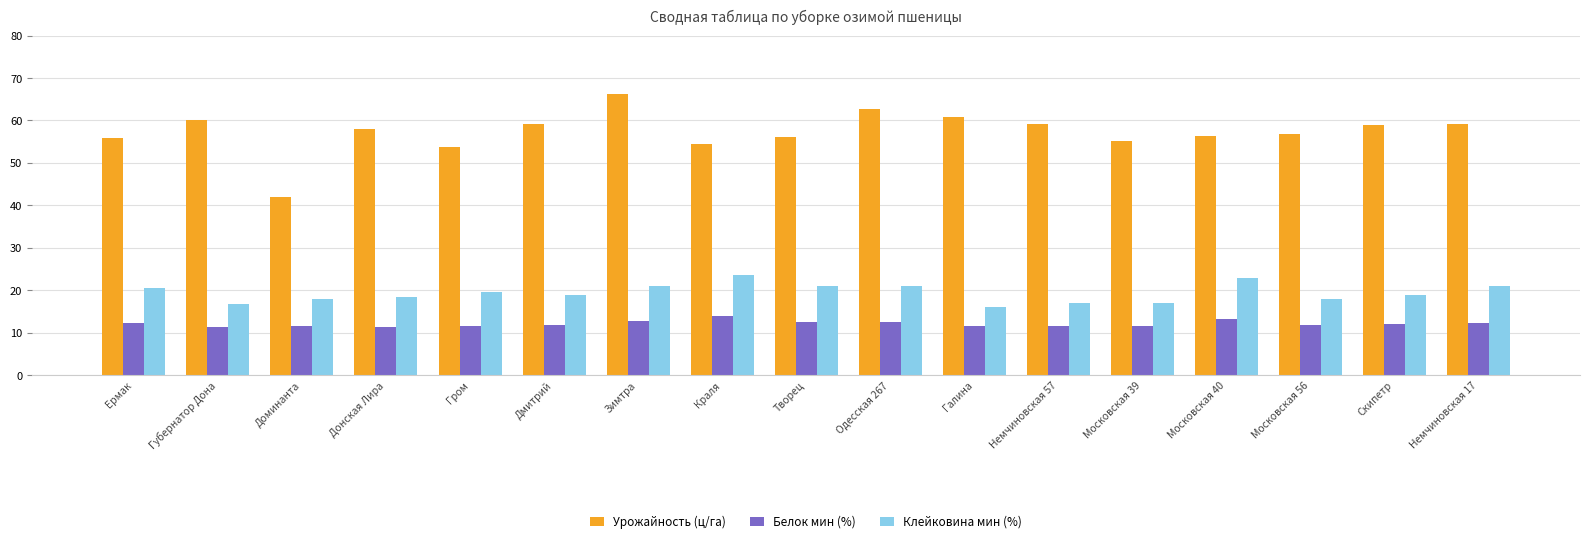

What are all the series names shown in the legend?

Урожайность (ц/га), Белок мин (%), Клейковина мин (%)